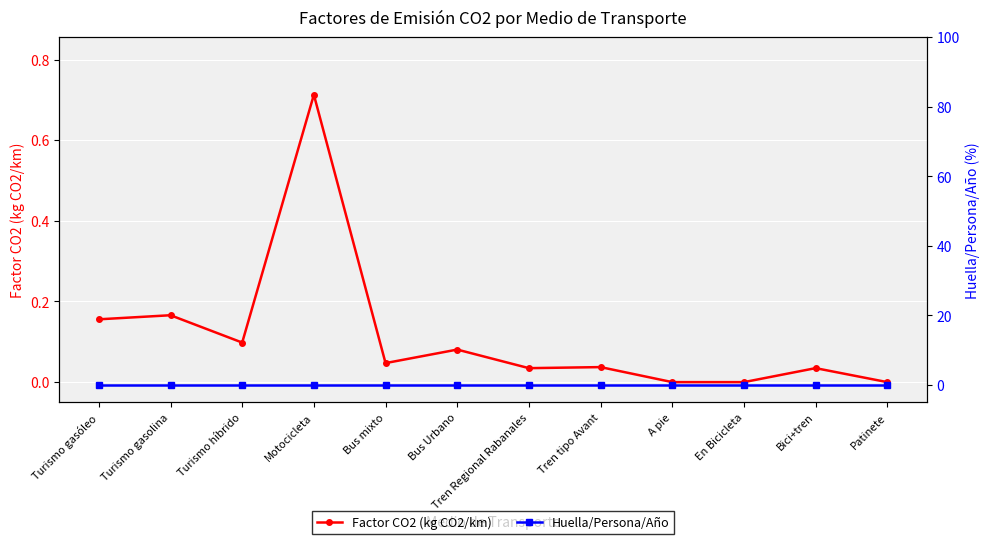

True or false: Huella/Persona/Año has more than 1 points higher than both neighbors.

False